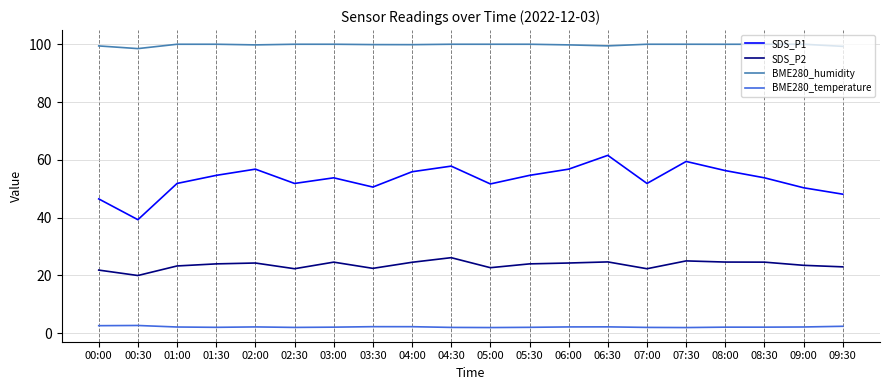

The SDS_P2 series shows 24.5 at 04:00. True or false?

True